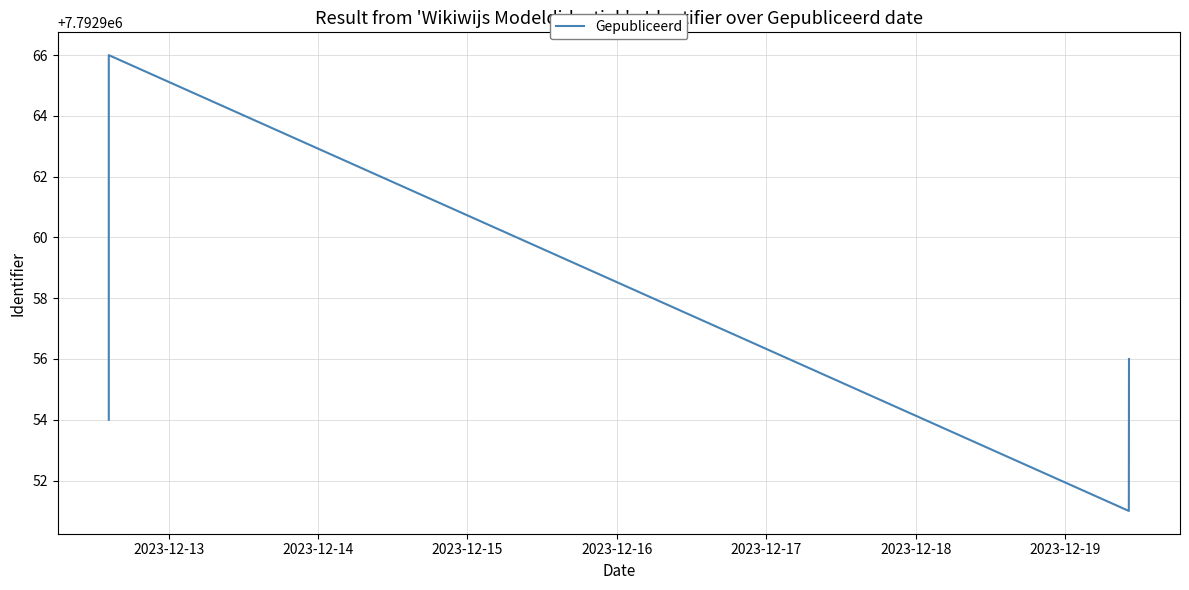

Does the chart have visible grid lines?

Yes